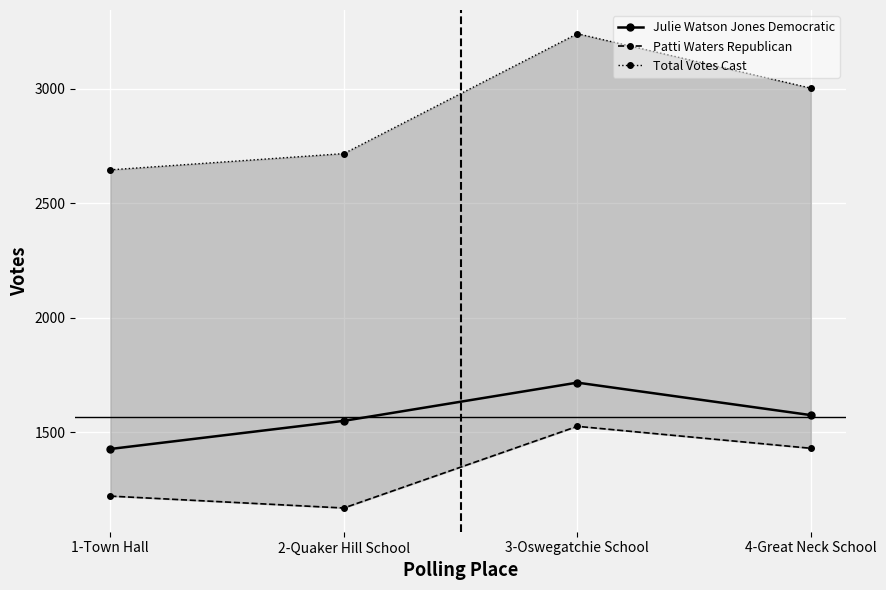

Between 3-Oswegatchie School and 4-Great Neck School, which series saw the biggest shift?

Total Votes Cast